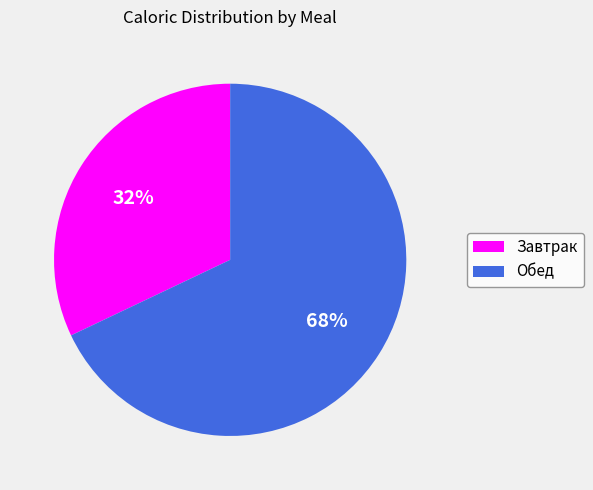

How many slices are in this pie chart?

2